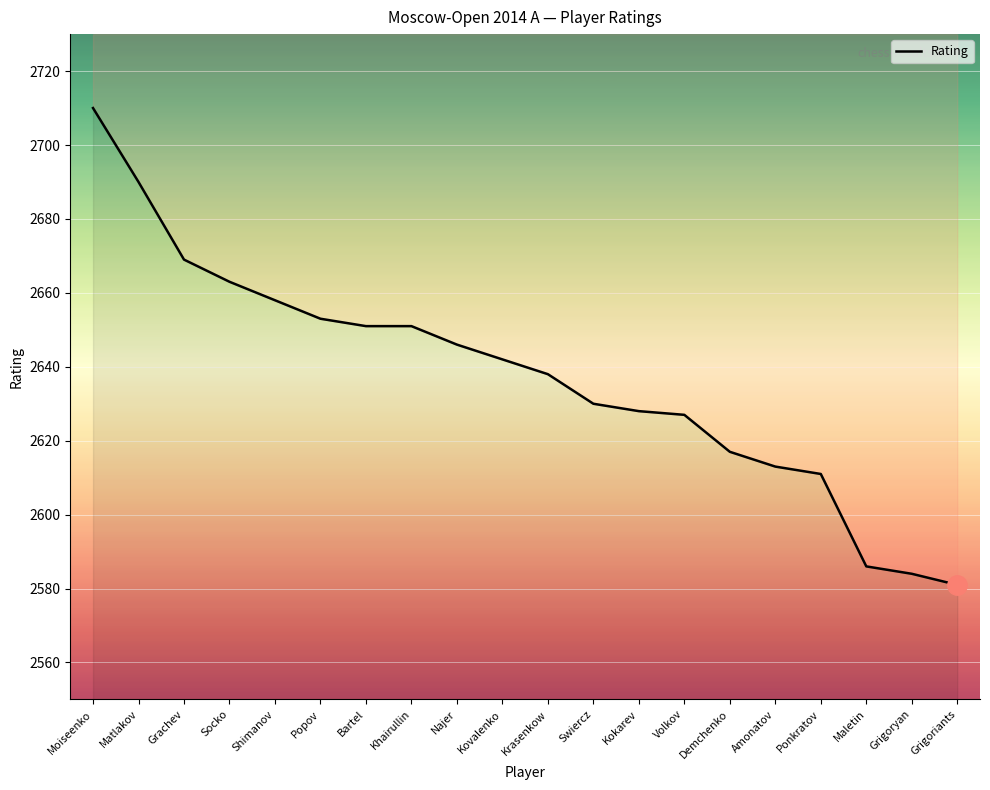

At which category does the chart reach its peak across all series?

Moiseenko